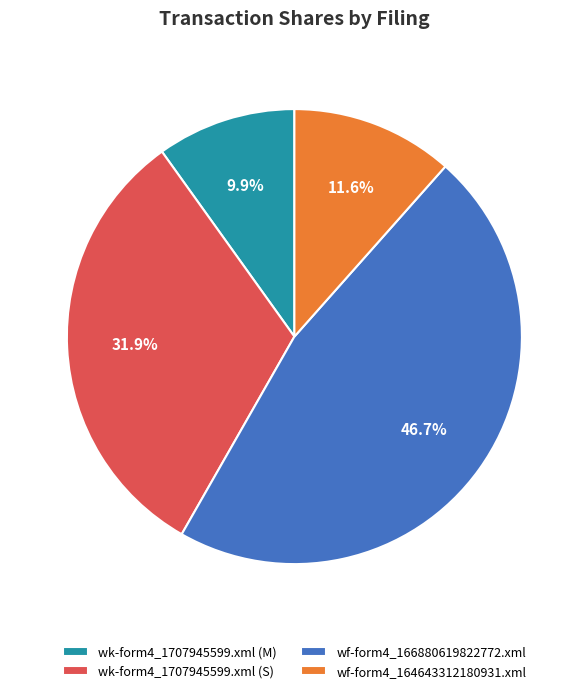

True or false: wk-form4_1707945599.xml (M) accounts for 10% of the total.

True